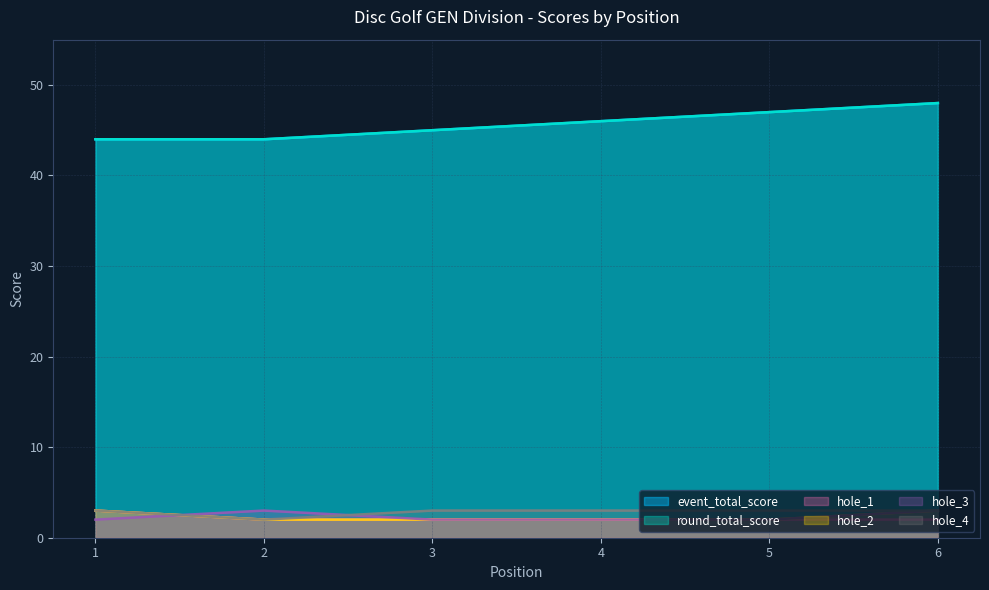

Does the chart display data point markers on the line(s)?

No